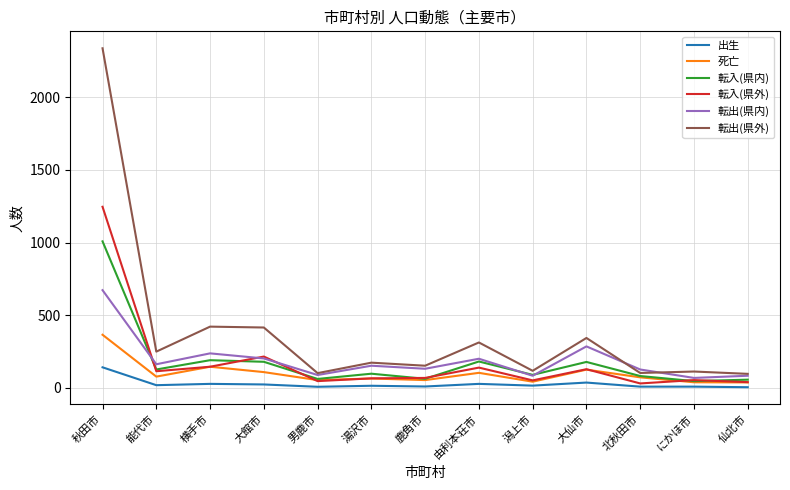

What is the average value of the 死亡 series?

99